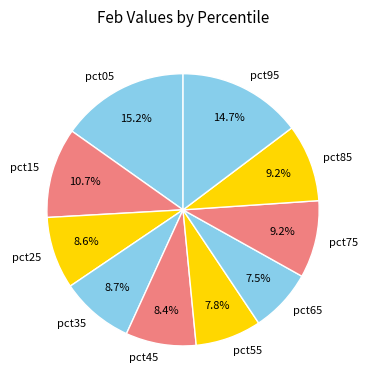

The pct95 slice represents 10% of the pie. True or false?

False